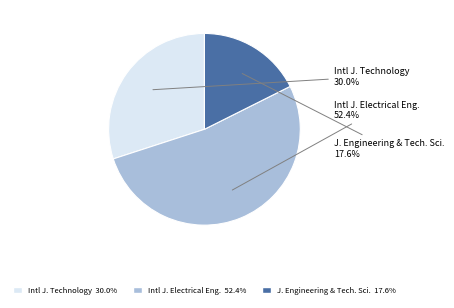

Does any single category account for the majority?

Yes